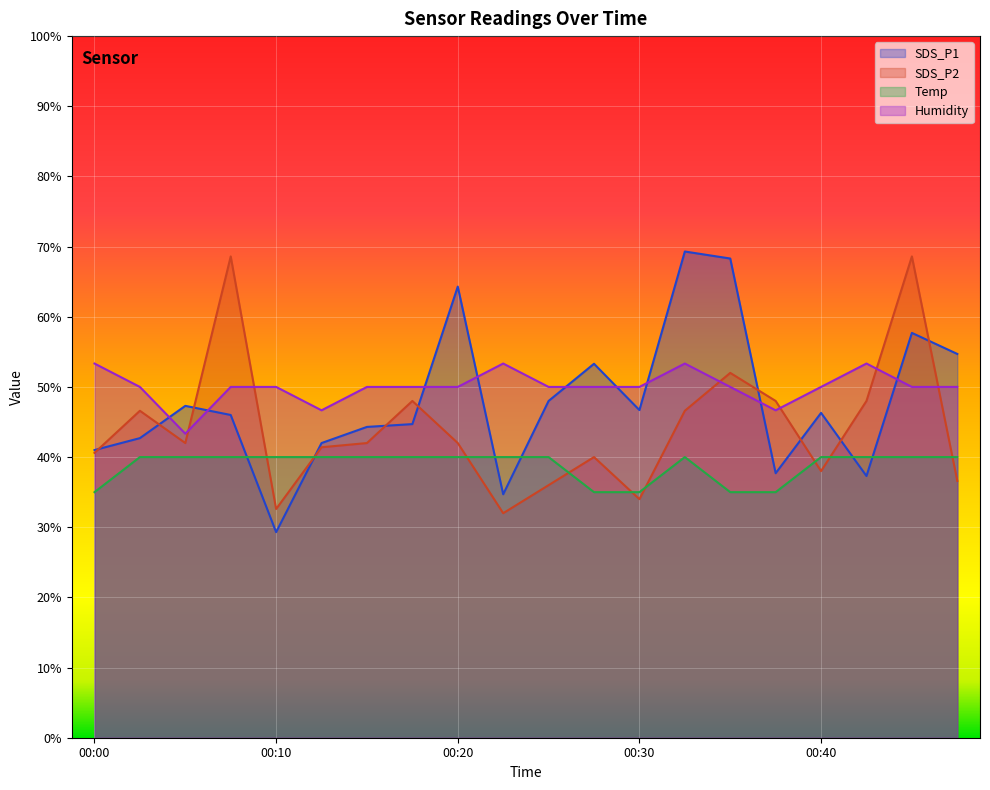

Rank the series by their average value, from highest to lowest.

Humidity, SDS_P1, SDS_P2, Temp